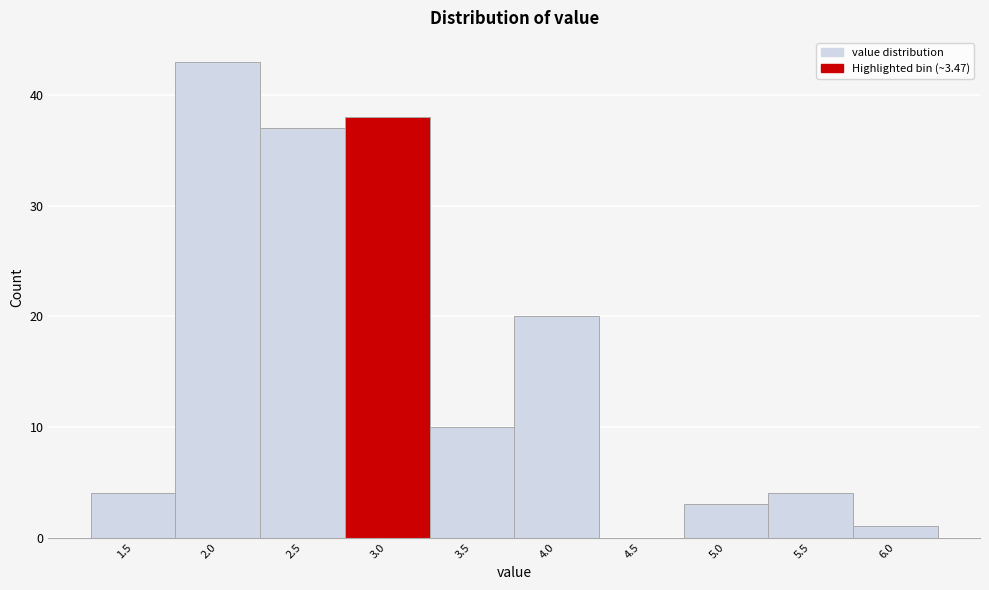

Reading left to right, list all the values displayed in this chart.

1.5=4	2.0=43	2.5=37	3.0=38	3.5=10	4.0=20	4.5=0	5.0=3	5.5=4	6.0=1